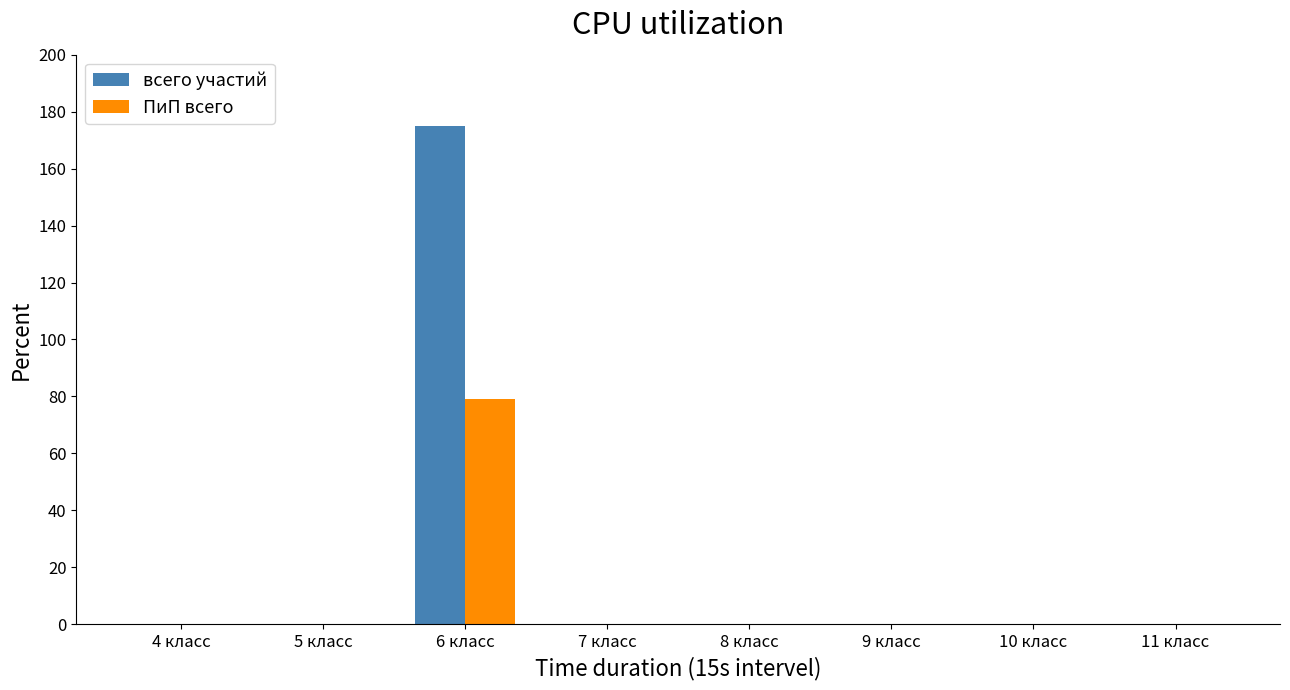

Reading right to left, transcribe all the data shown in this chart.

всего участий: 11 класс=0	10 класс=0	9 класс=0	8 класс=0	7 класс=0	6 класс=175	5 класс=0	4 класс=0
ПиП всего: 11 класс=0	10 класс=0	9 класс=0	8 класс=0	7 класс=0	6 класс=79	5 класс=0	4 класс=0